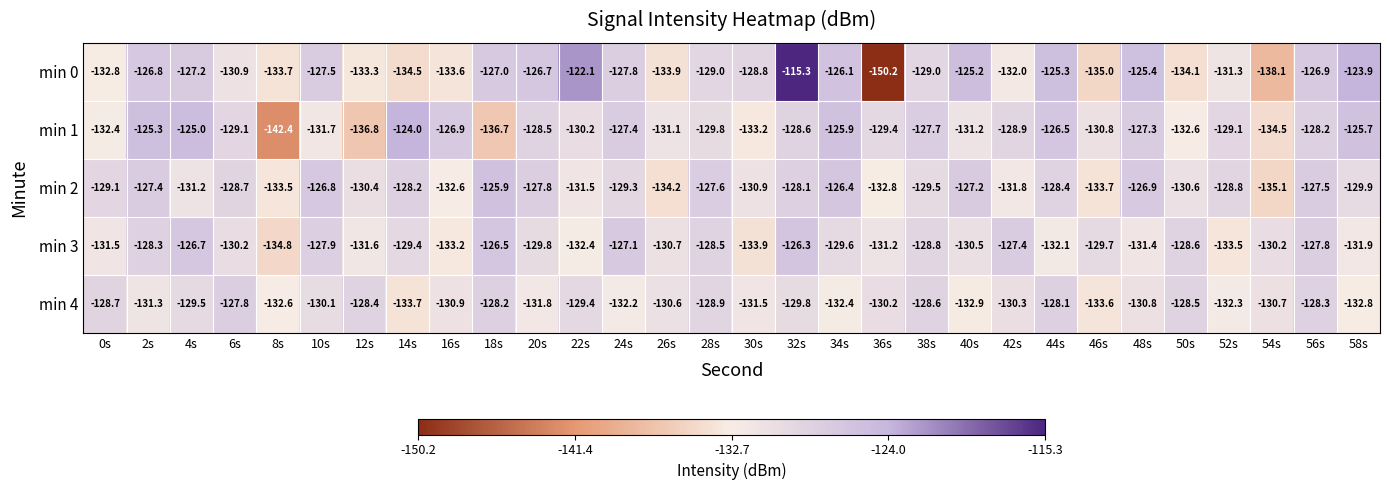

What is the highest value of the min 4 series?

-127.8